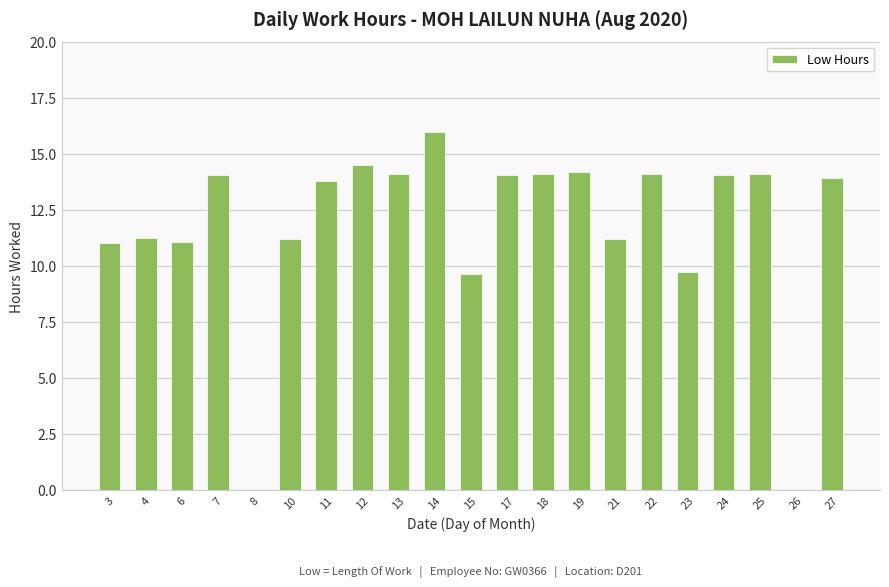

Which has a higher value, 22 or 6?

22